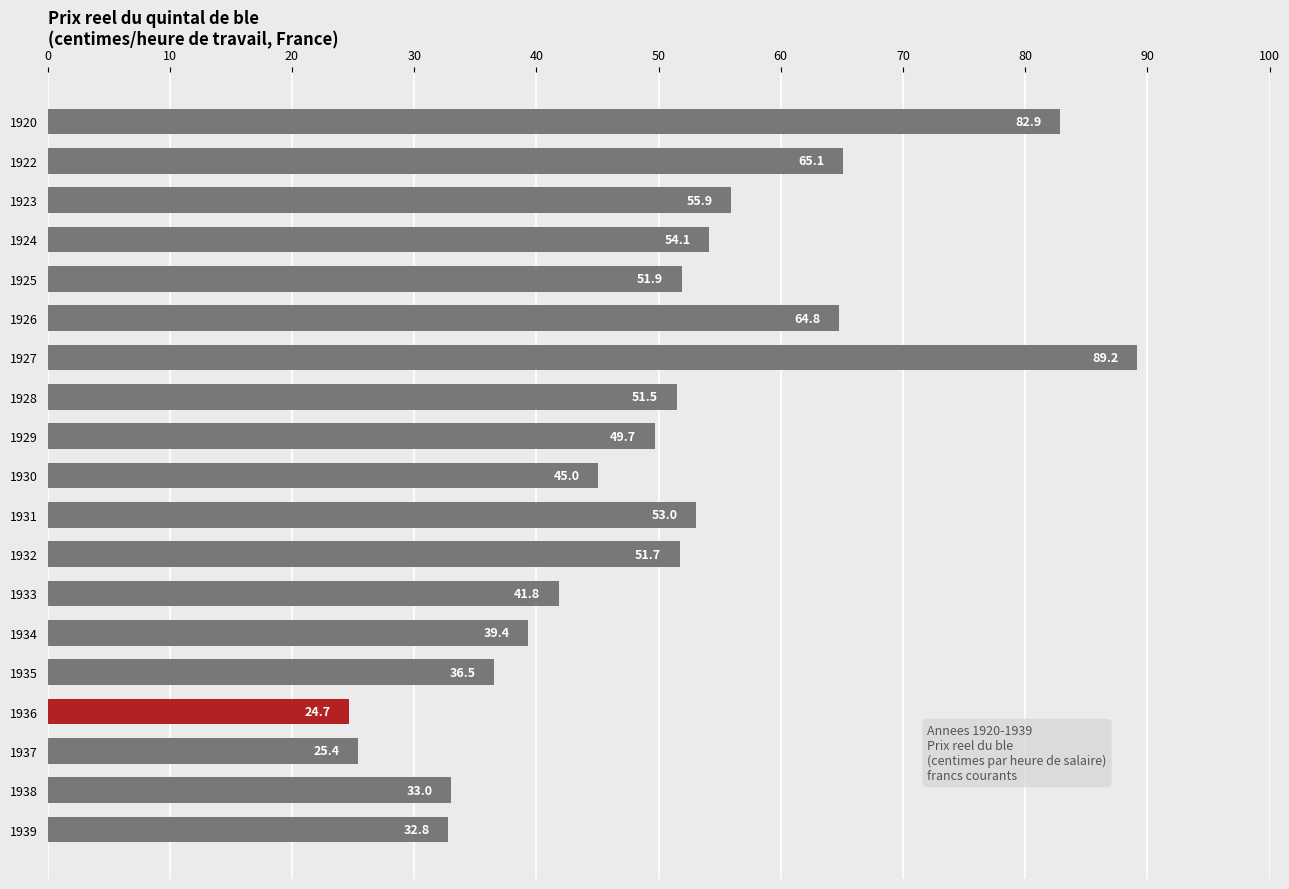

At which label is the value closest to 56?

1923